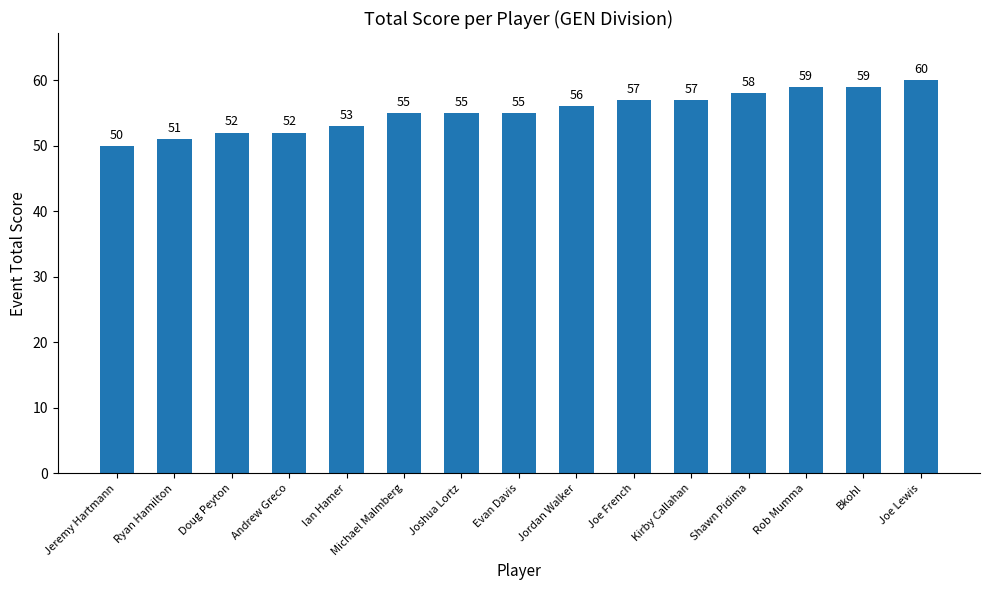

Between Doug Peyton and Michael Malmberg, which is larger?

Michael Malmberg